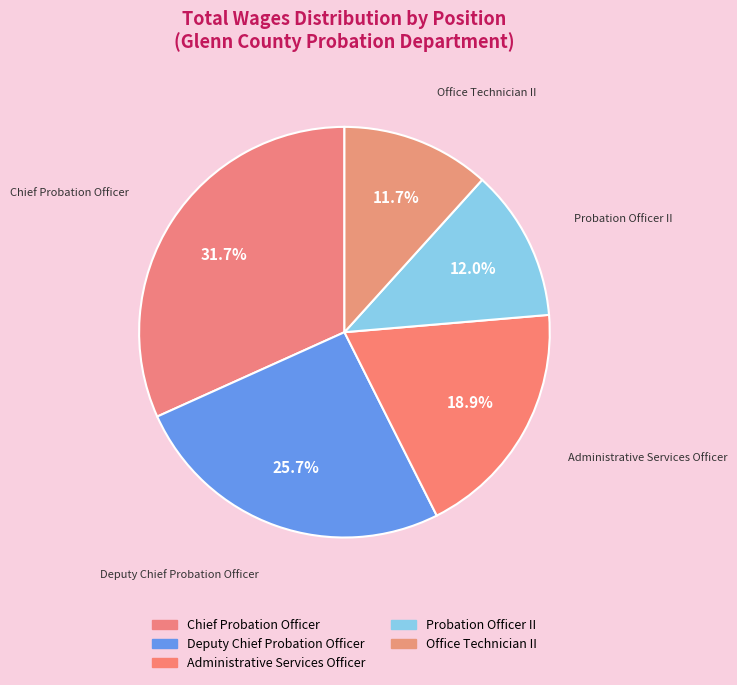

To the nearest percent, what is the combined percentage of Chief Probation Officer and Probation Officer II?

44%